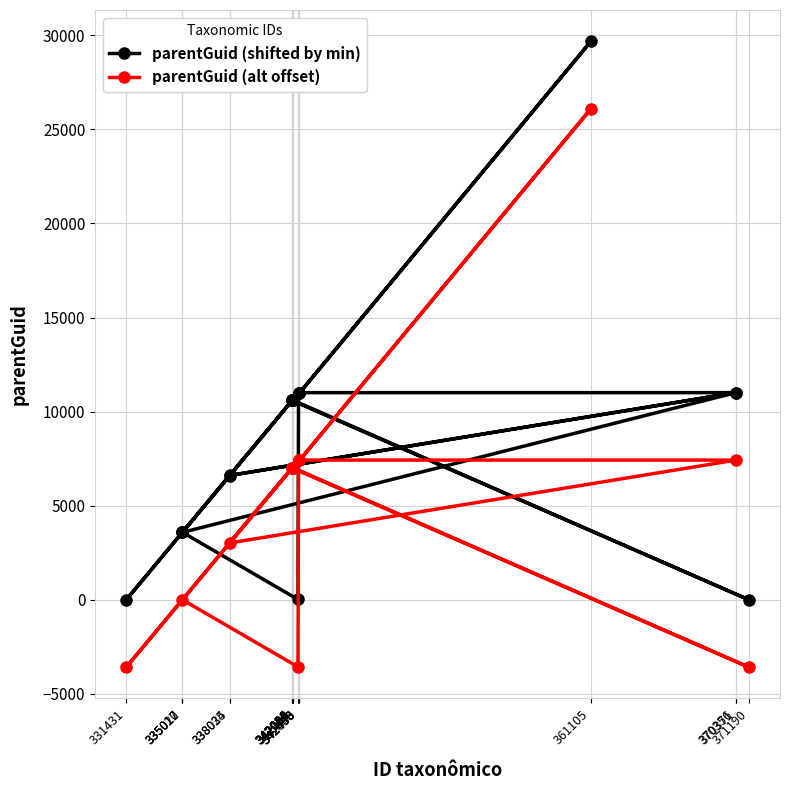

Which label corresponds to the smallest value in the chart?

371190